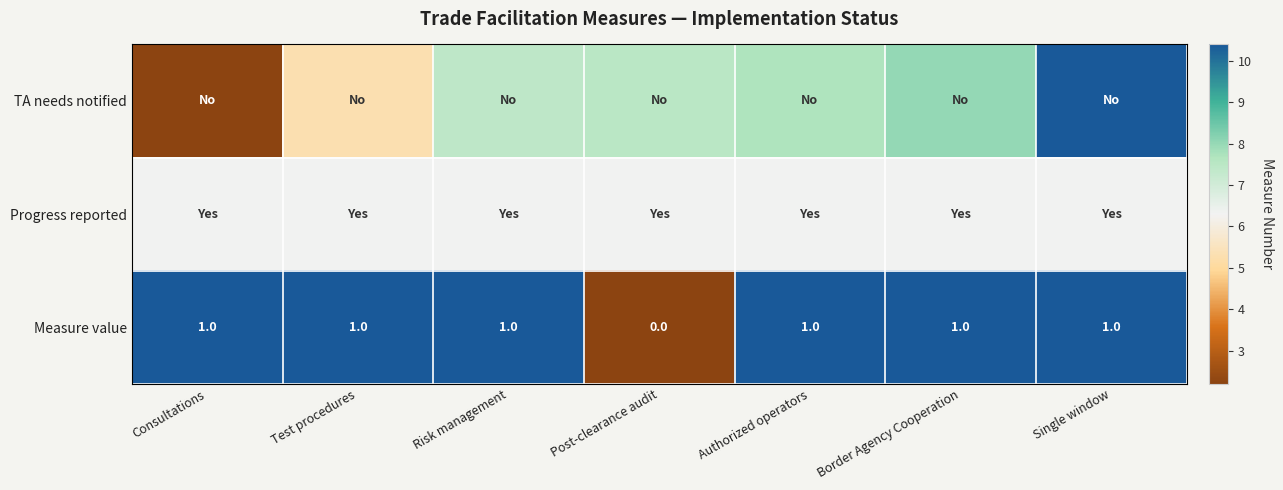

Which category has the lowest value in the Measure value series?

Post-clearance audit